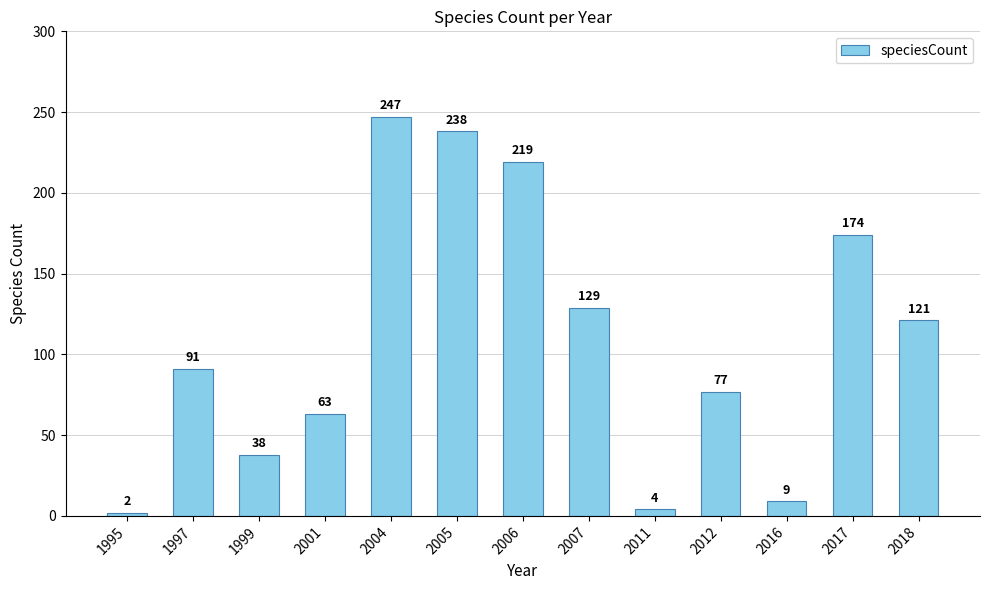

Is it true that the value at 2017 is 307?

False